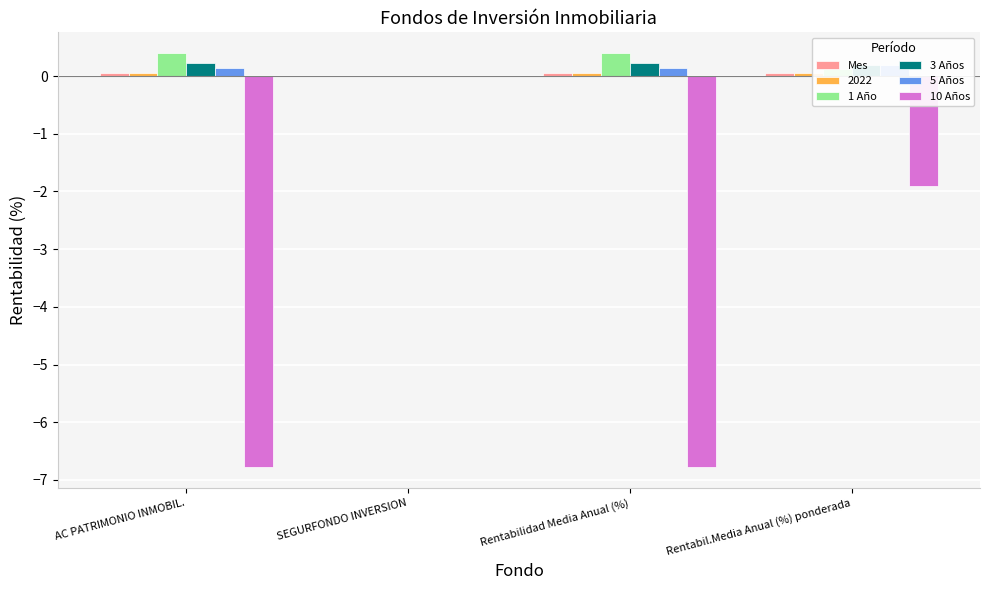

Which series changed the most between AC PATRIMONIO INMOBIL. and Rentabilidad Media Anual (%)?

Mes